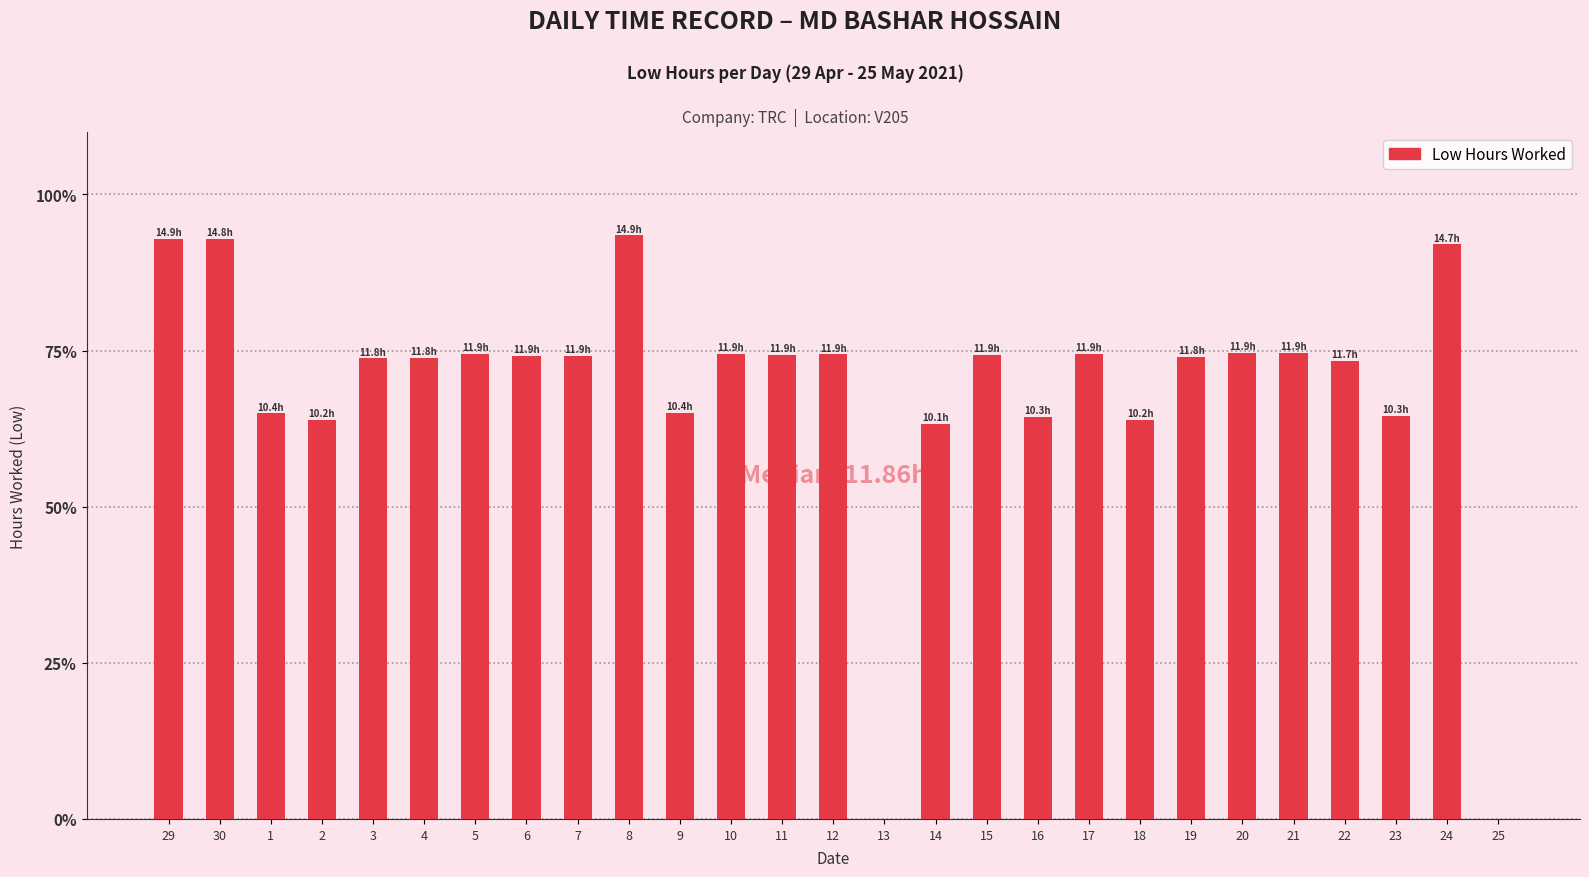

What is the value of the 1st bar from the left?

0.9